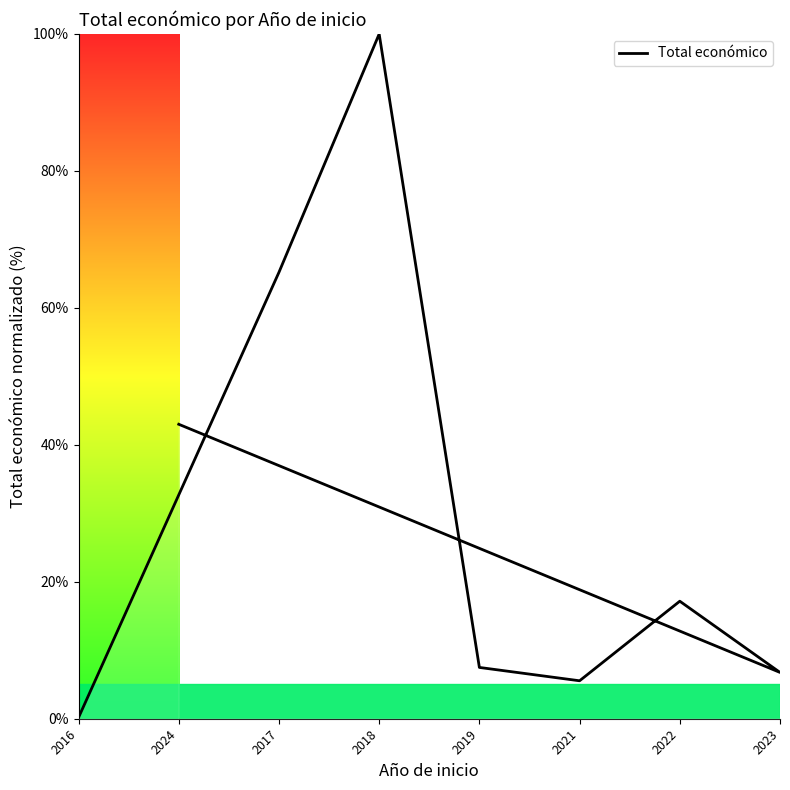

At which label is the value closest to 50?

2024